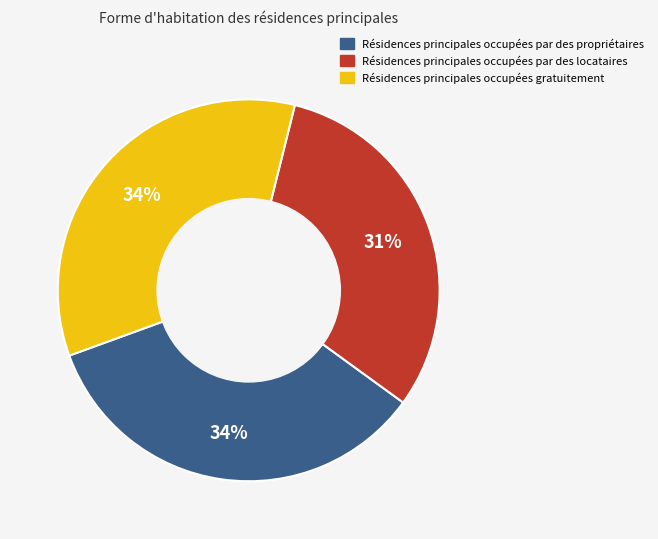

To the nearest percent, what is the difference between the largest and smallest slice percentages?

3%